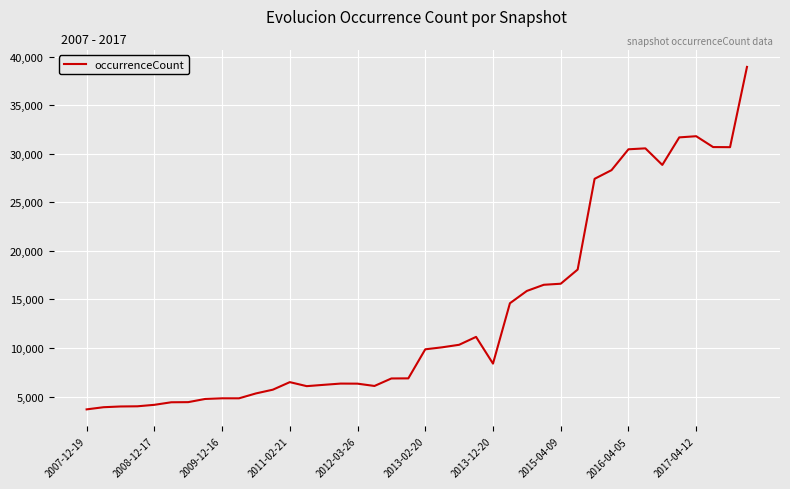

What is the greatest value displayed?

38939